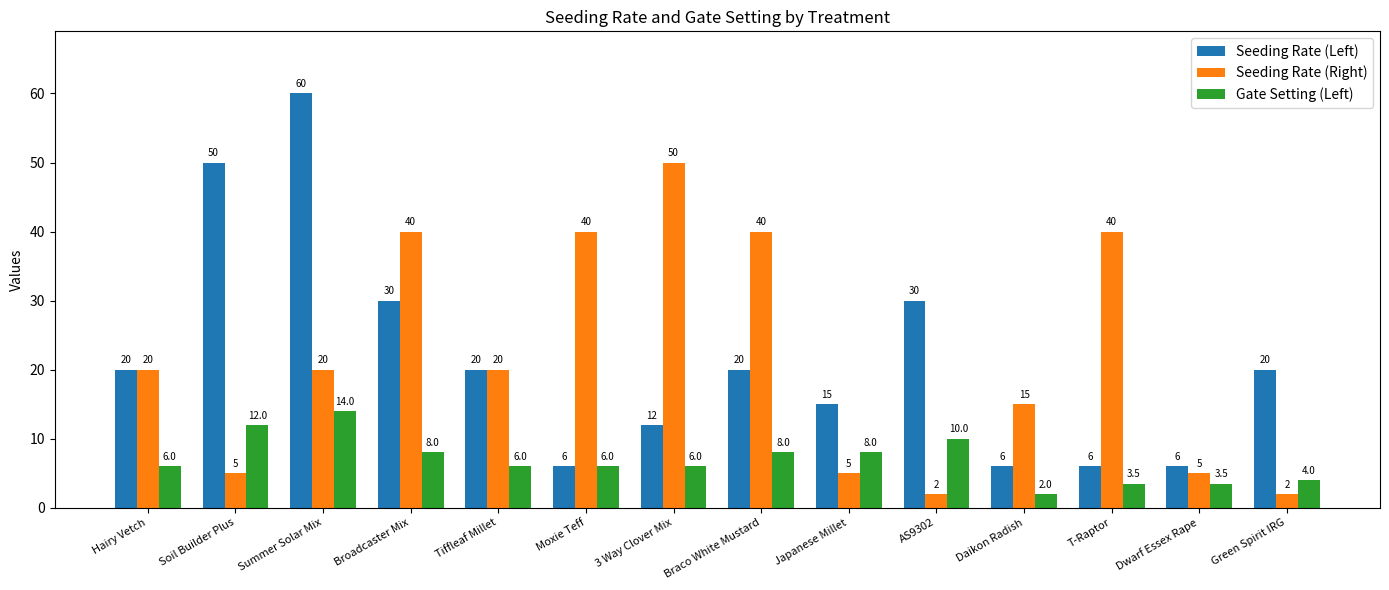

Rank the series at T-Raptor from highest to lowest value.

Seeding Rate (Right), Seeding Rate (Left), Gate Setting (Left)